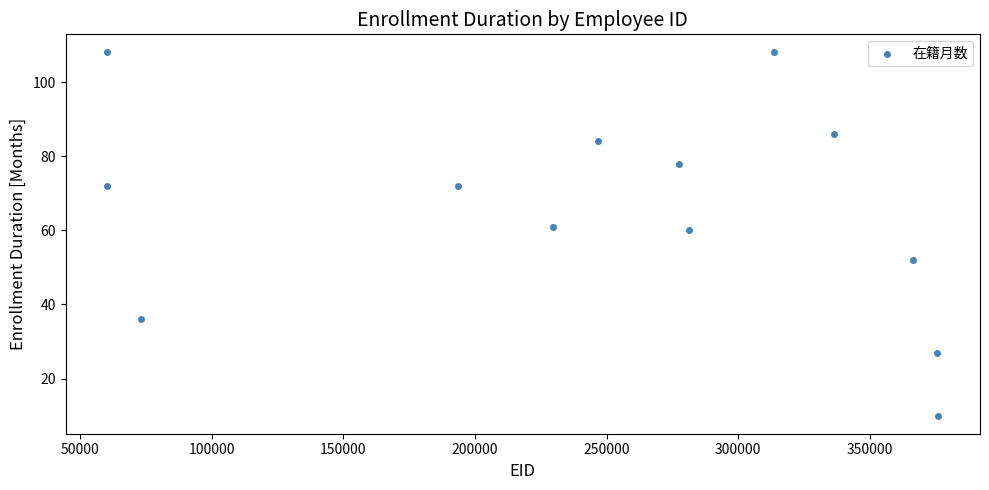

What is the range of Y values (max minus min)?

98